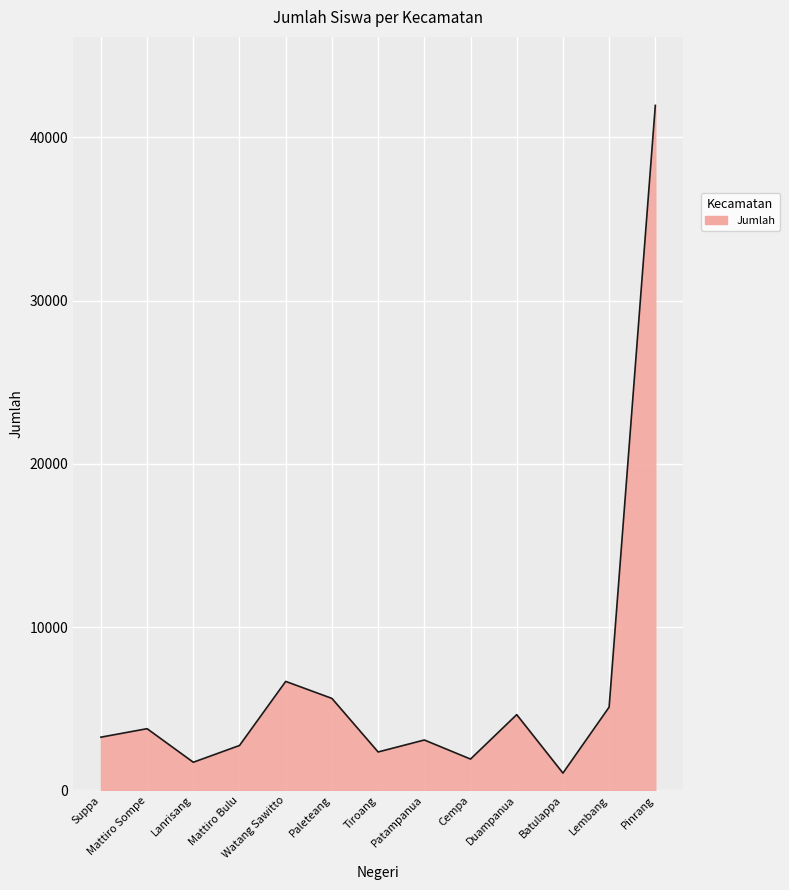

What is the change in value from Suppa to Batulappa?

-2199